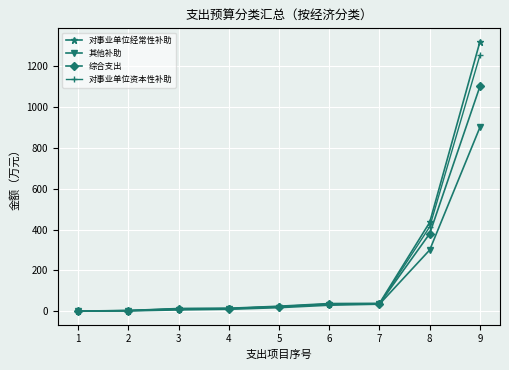

What is the spread (max minus min) of values at 8?

135.1